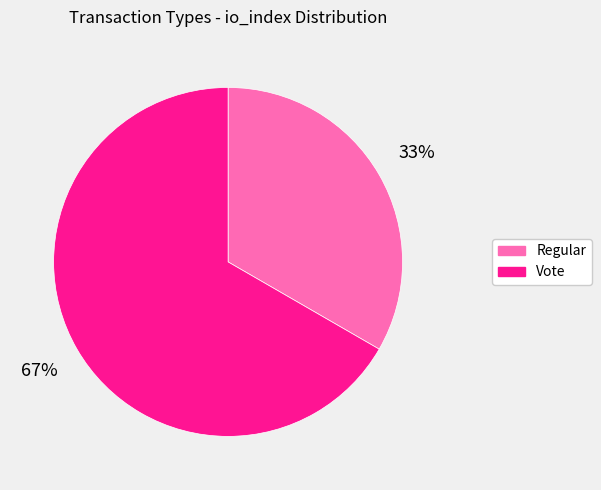

To the nearest percent, what portion does Regular represent?

33%